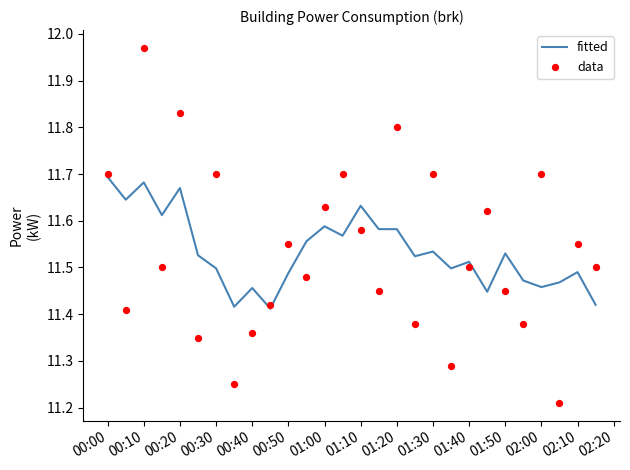

The value of fitted at 00:00 is 20.2. True or false?

False